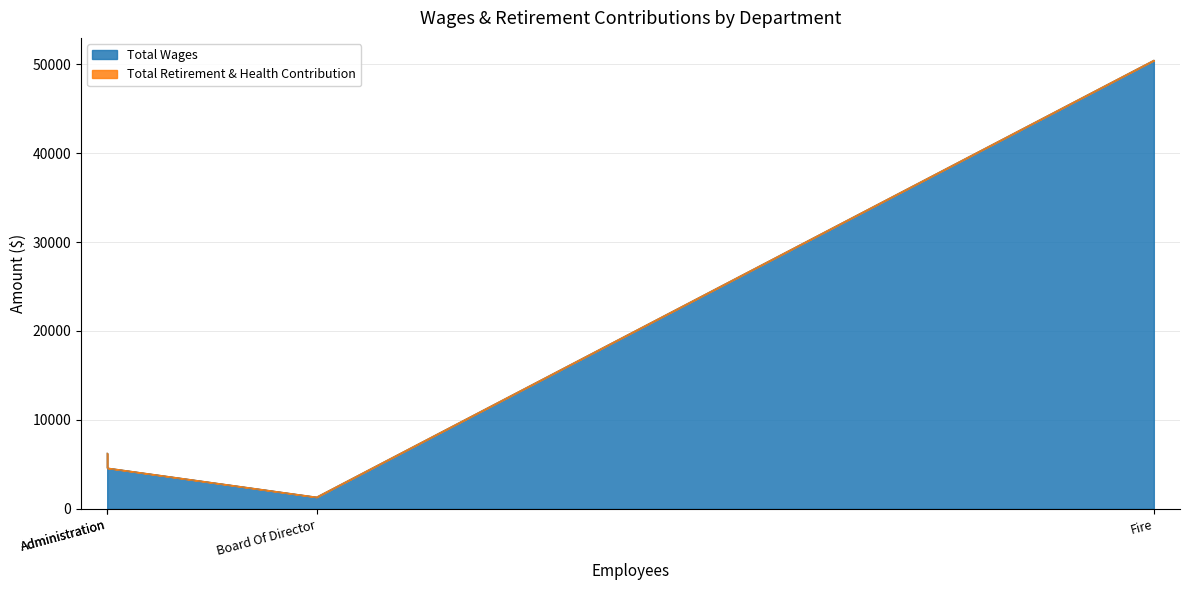

Rank the series by their average value, from lowest to highest.

Total Retirement & Health Contribution, Total Wages